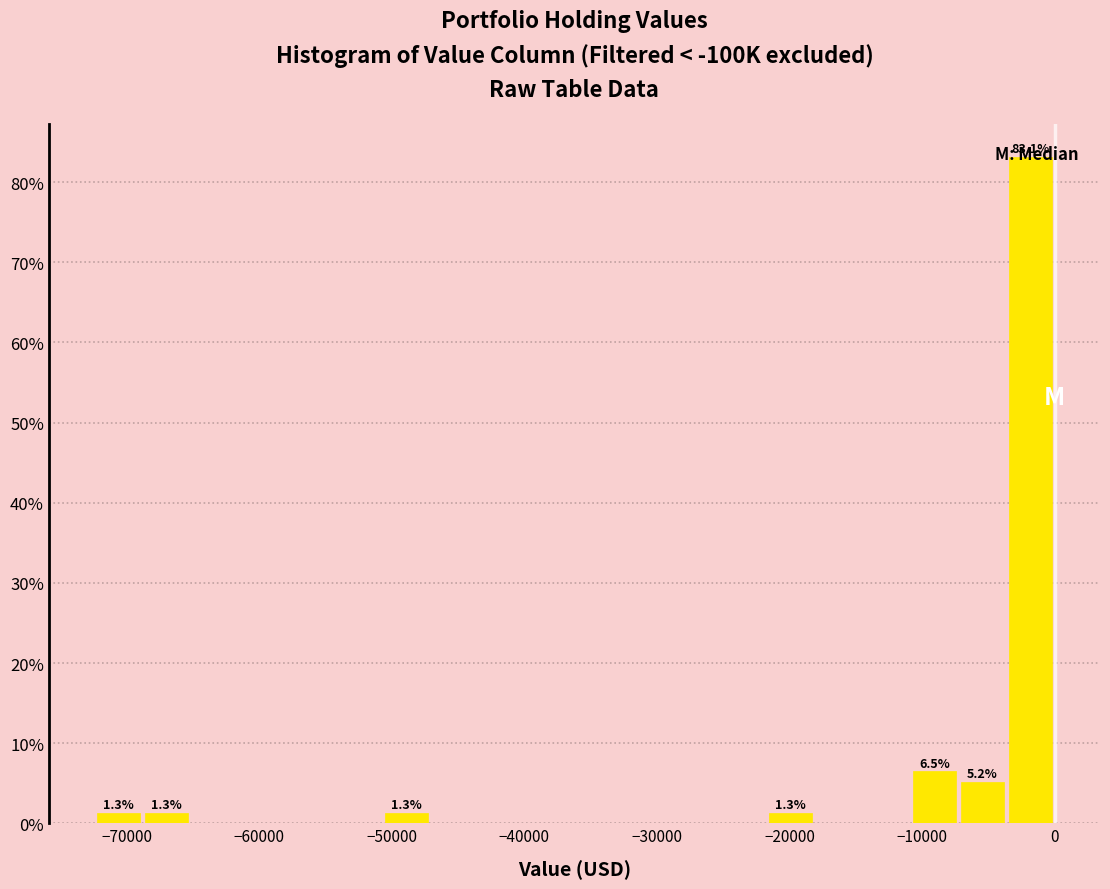

Around what value on the x-axis is the tallest bar? Give the approximate position of its centre, as read against the axis.

-2000